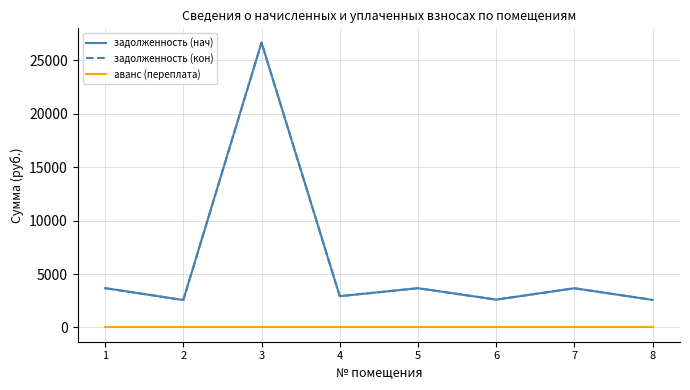

Reading left to right, what are all the values shown in this chart?

задолженность (нач): 3682.6	2569.5	26673.7	2930.6	3677.1	2607.0	3671.6	2579.8
задолженность (кон): 3682.6	2569.5	26673.7	2930.6	3677.1	2607.0	3671.6	2579.8
аванс (переплата): 0.0	0.0	0.0	0.0	0.0	0.0	0.0	0.0